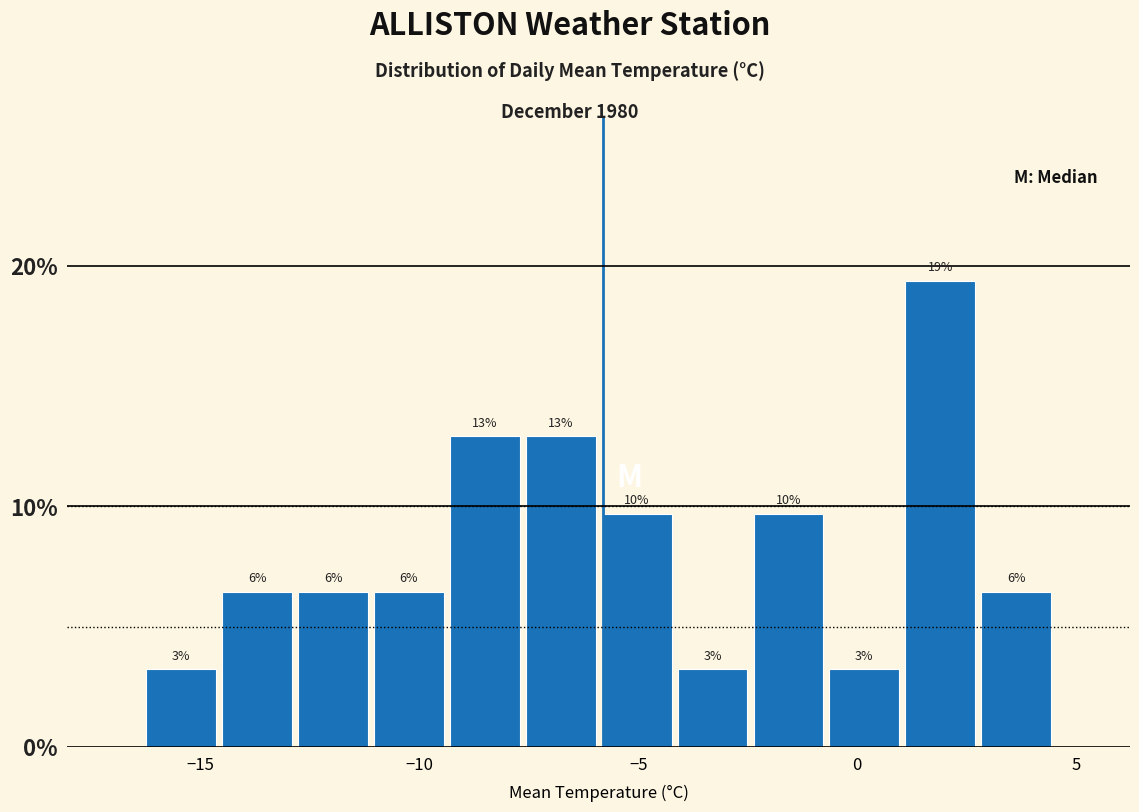

Read against the x-axis, roughly where is the centre of the tallest bar?

2.0